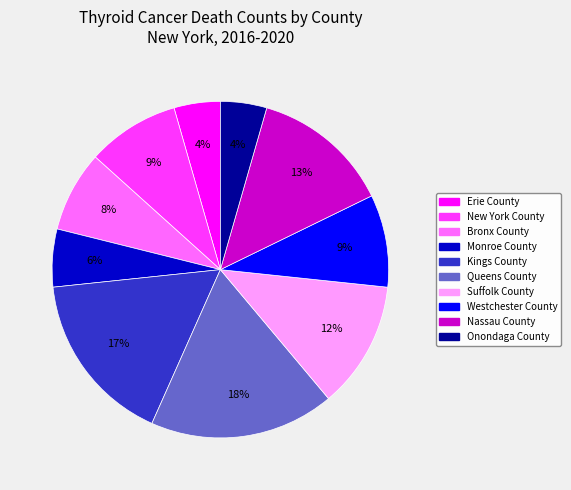

Is there any slice that represents more than half of the pie?

No